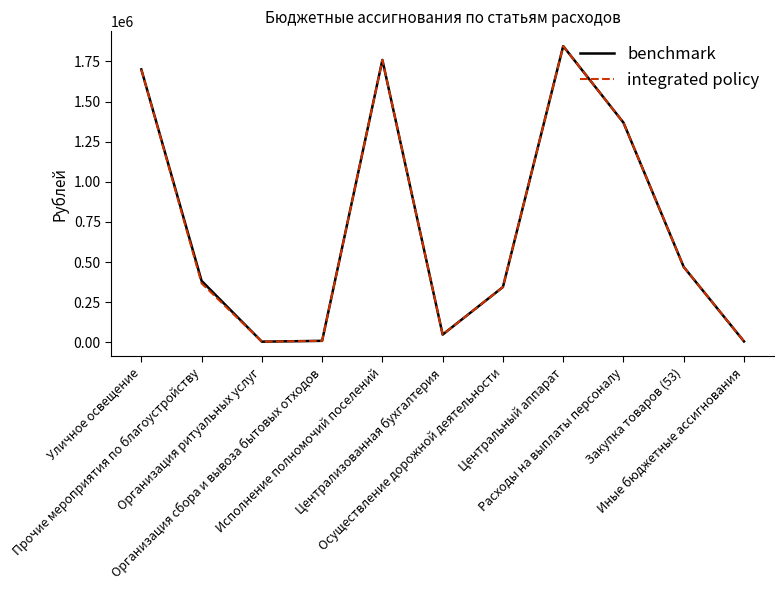

Does the chart have visible grid lines?

No